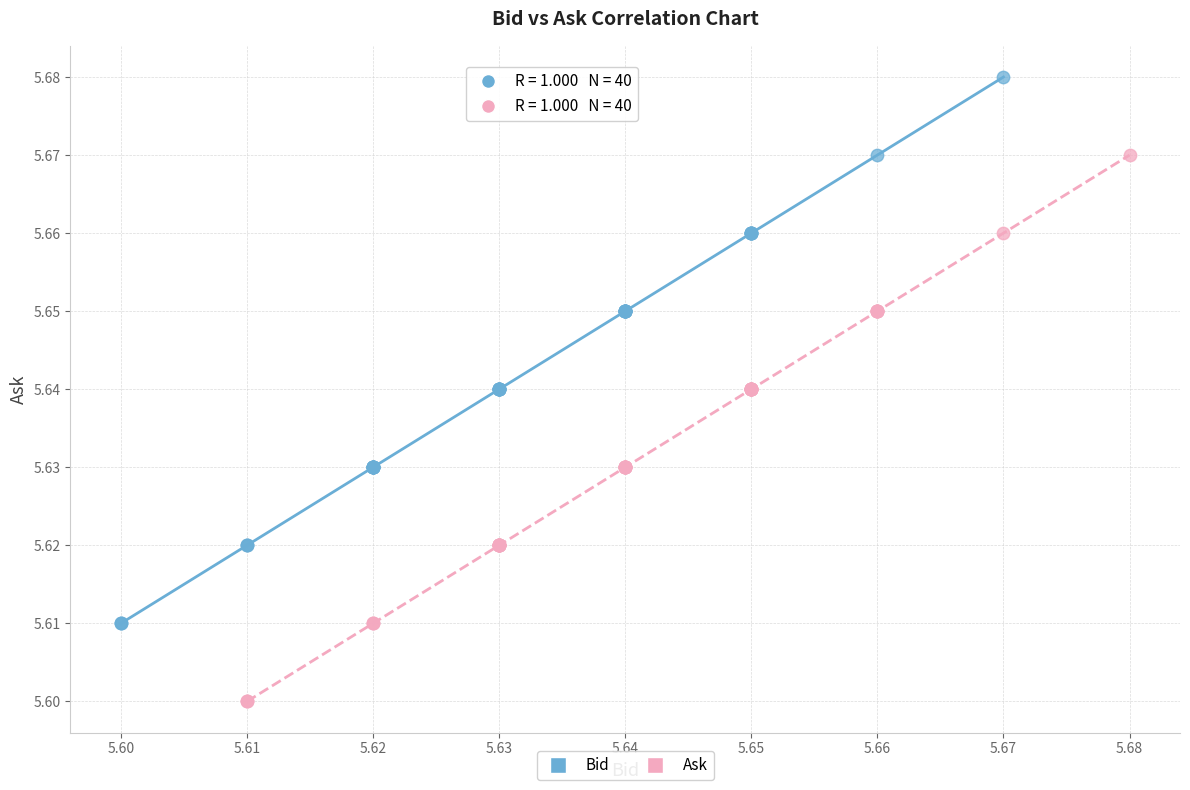

Which series reaches the maximum Y coordinate?

Bid